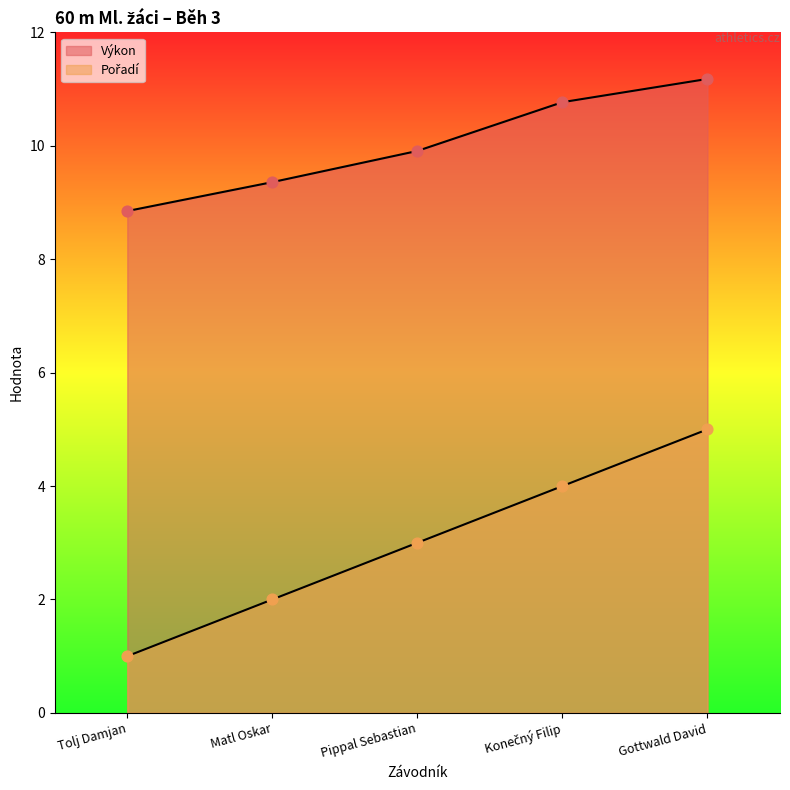

Which series has the widest spread of Y values?

Pořadí